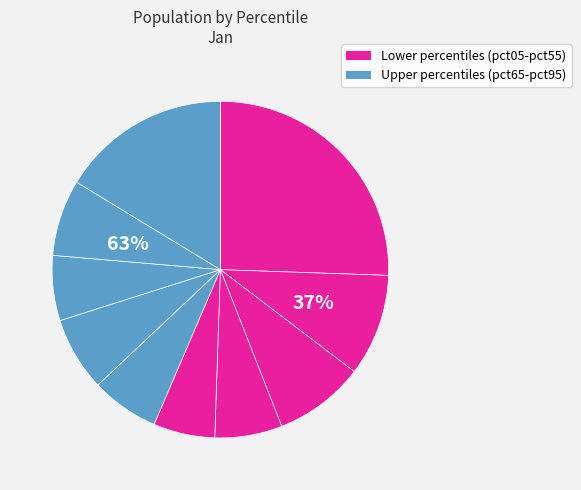

To the nearest percent, what is the combined percentage of pct55 and pct95?

23%